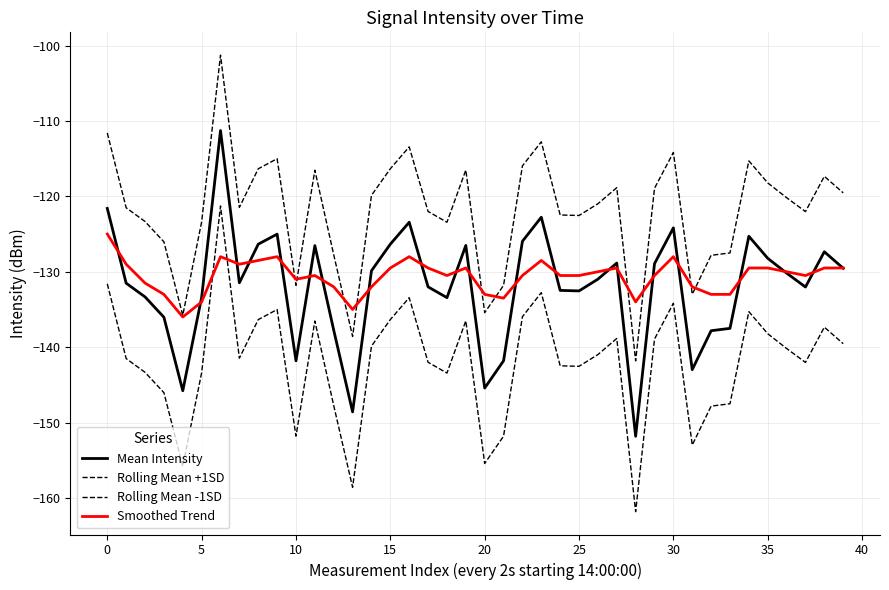

What is the difference between the maximum and minimum values in the Rolling Mean -1SD series?

40.5